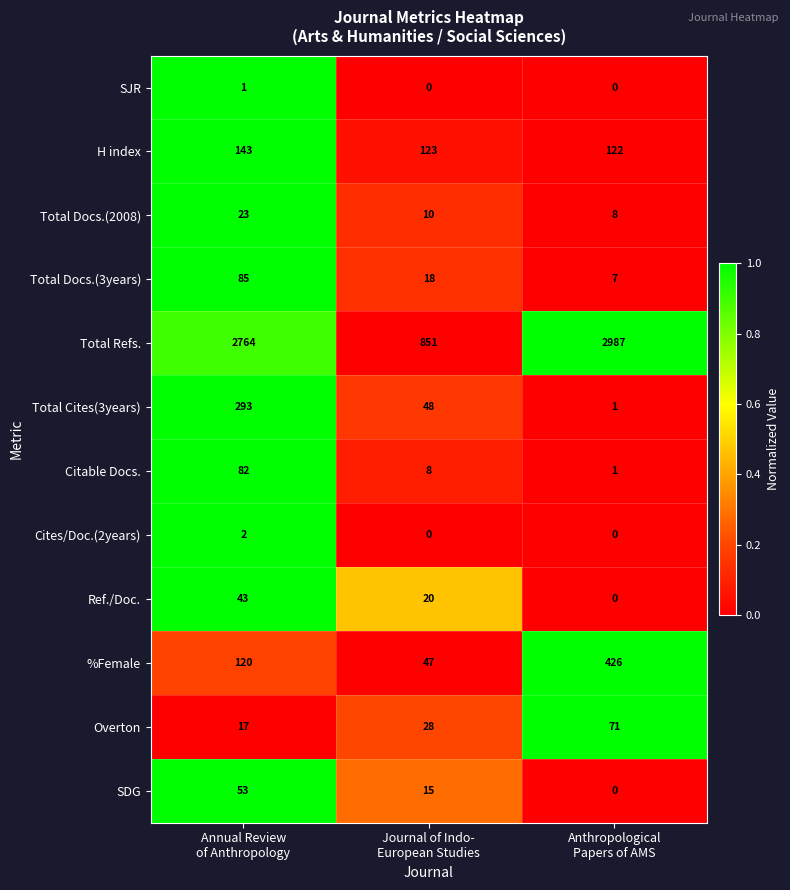

What is the maximum value shown in the chart?

2987